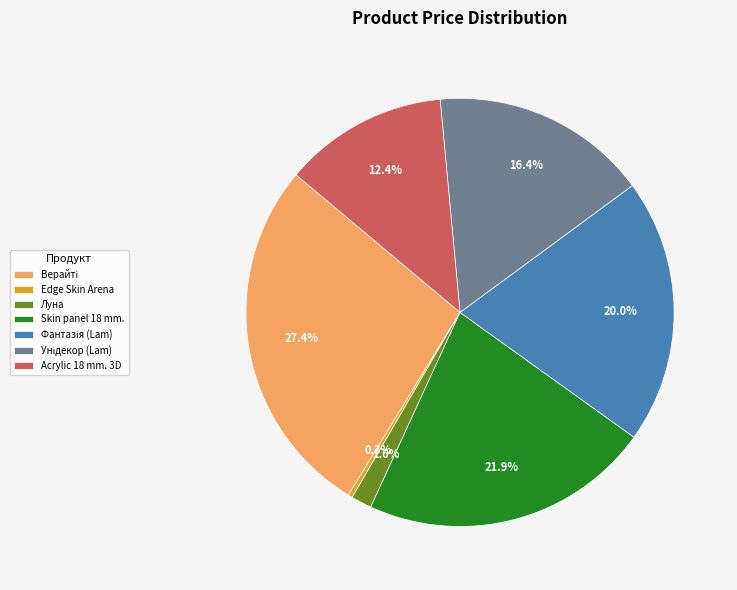

Is there a majority slice in this chart?

No